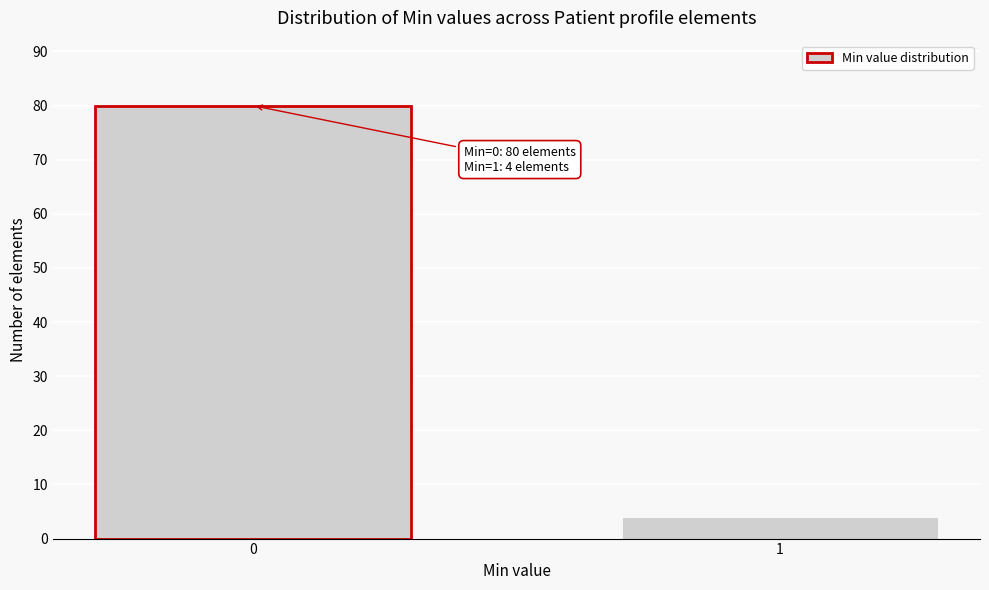

Reading left to right, what are all the values shown in this chart?

80	4